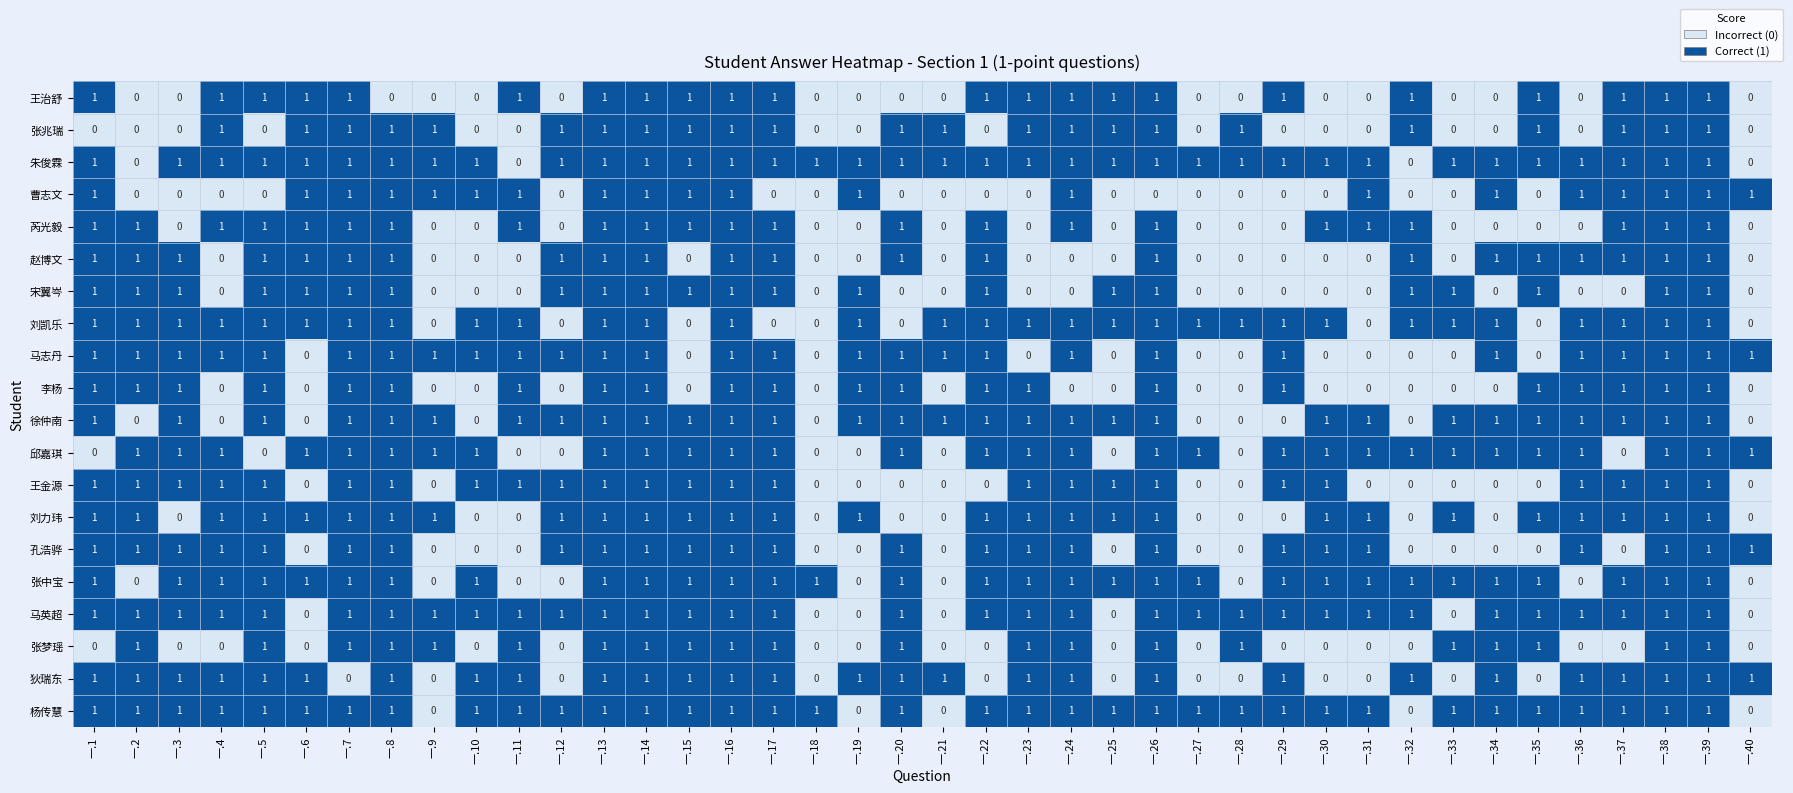

How many 徐仲南 values are between 1 and 2?

30